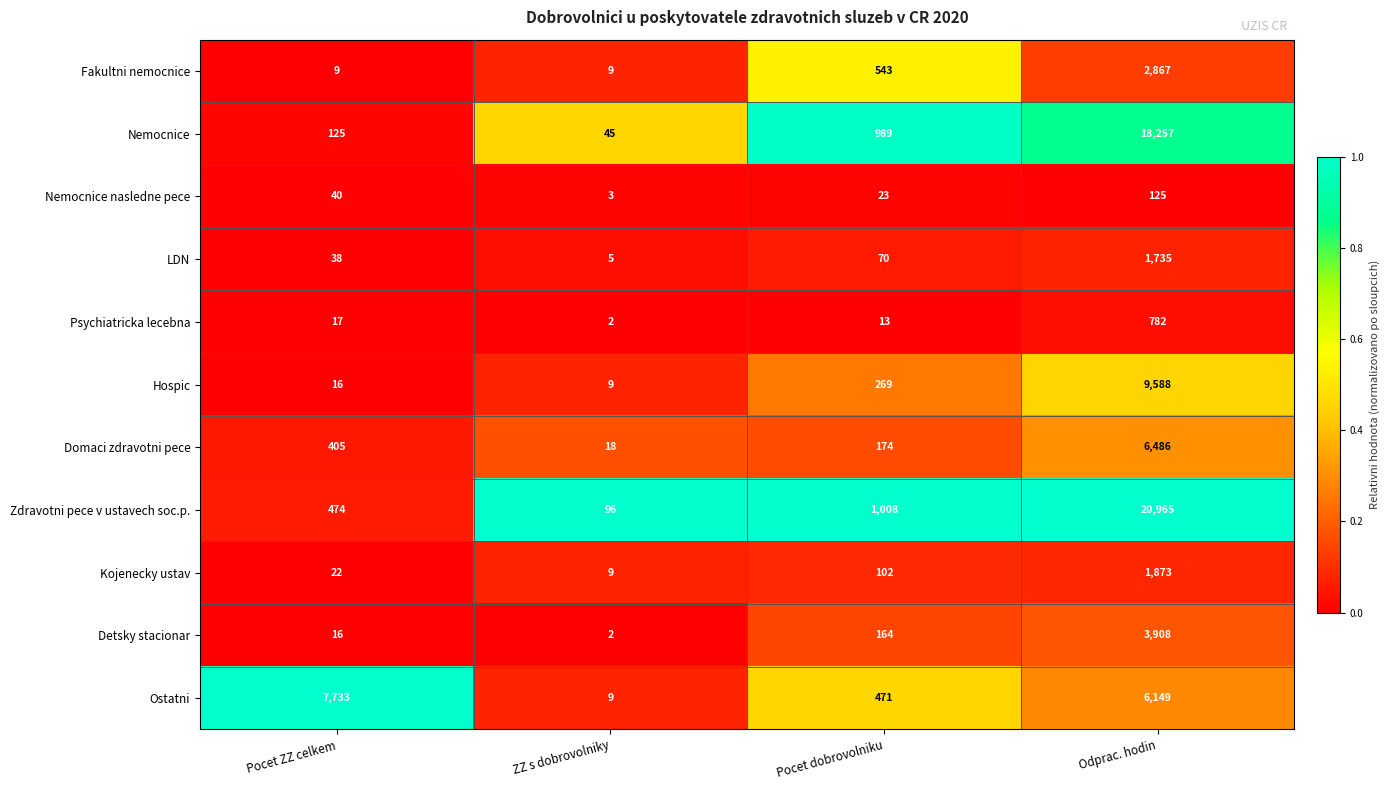

How many series are shown in this chart?

11